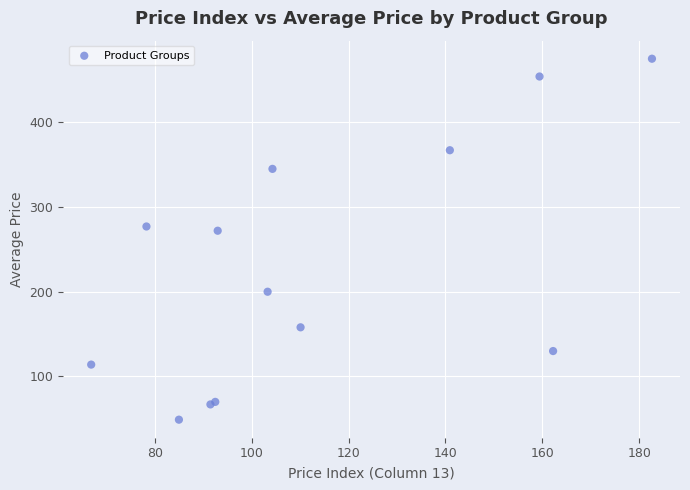

What Y value in the scatter plot is closest to 262?

272